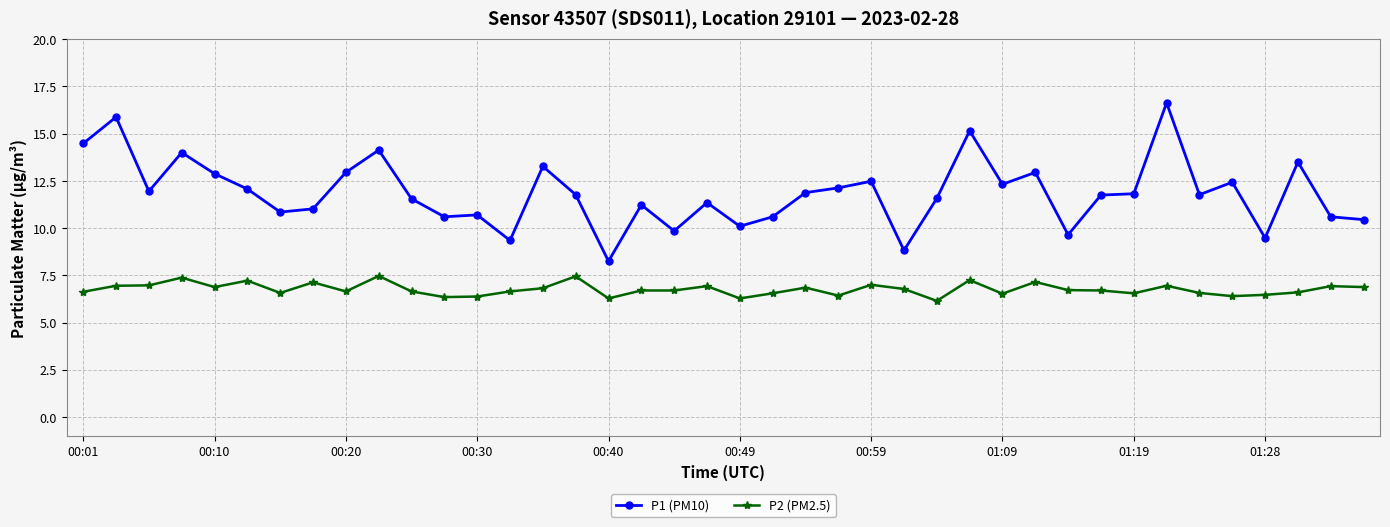

What is the sum of all P2 (PM2.5) values?

270.5